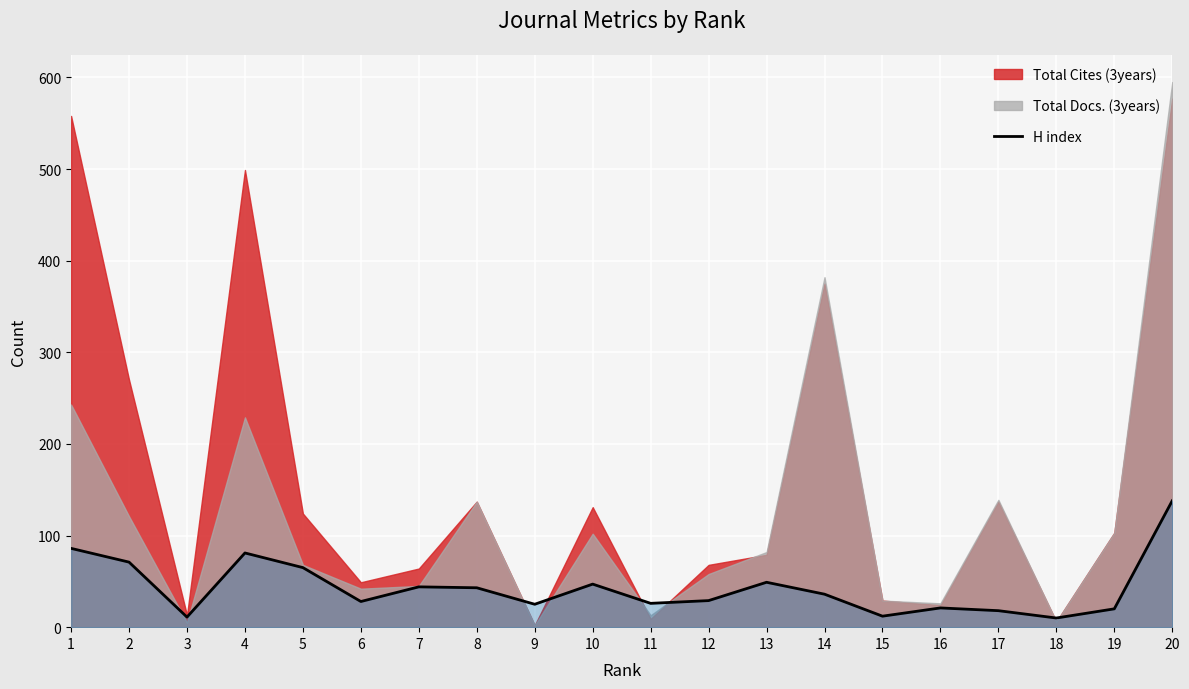

Reading right to left, what are all the values shown in this chart?

20=138	19=20	18=10	17=18	16=21	15=12	14=36	13=49	12=29	11=26	10=47	9=25	8=43	7=44	6=28	5=65	4=81	3=11	2=71	1=86